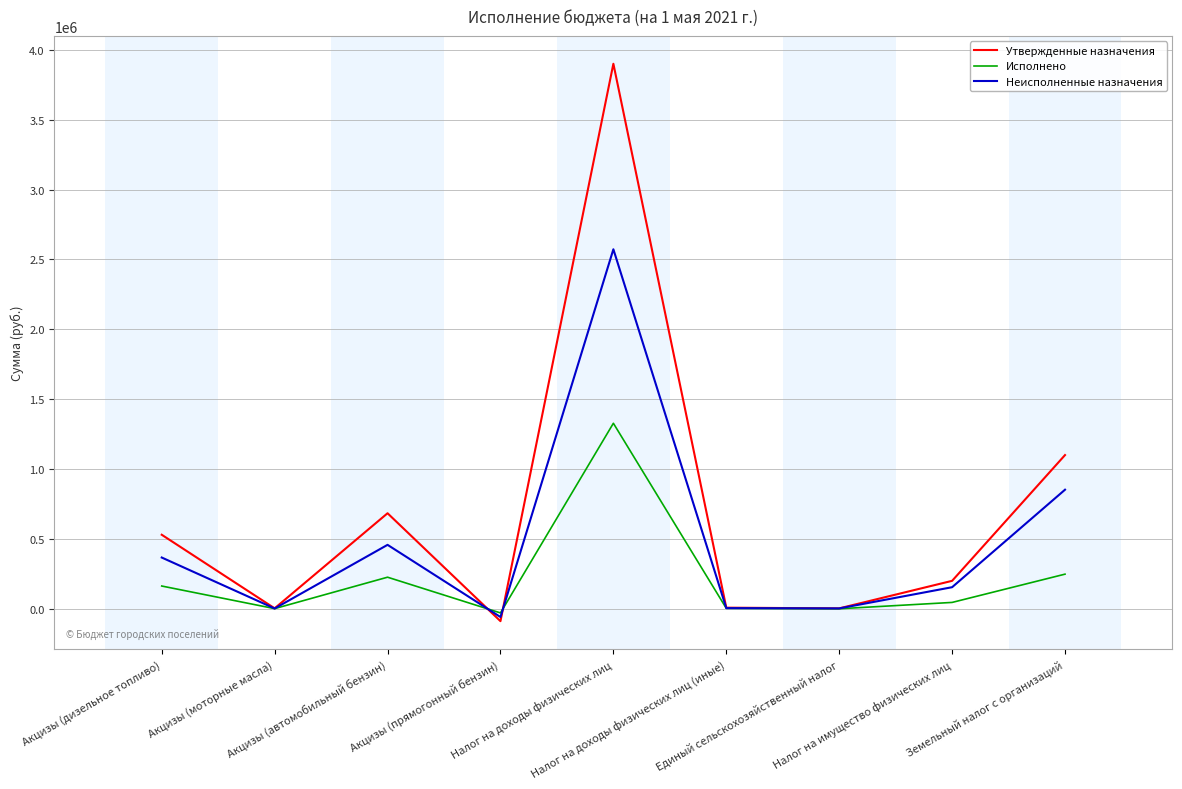

Rank the series by their maximum value, from highest to lowest.

Утвержденные назначения, Неисполненные назначения, Исполнено